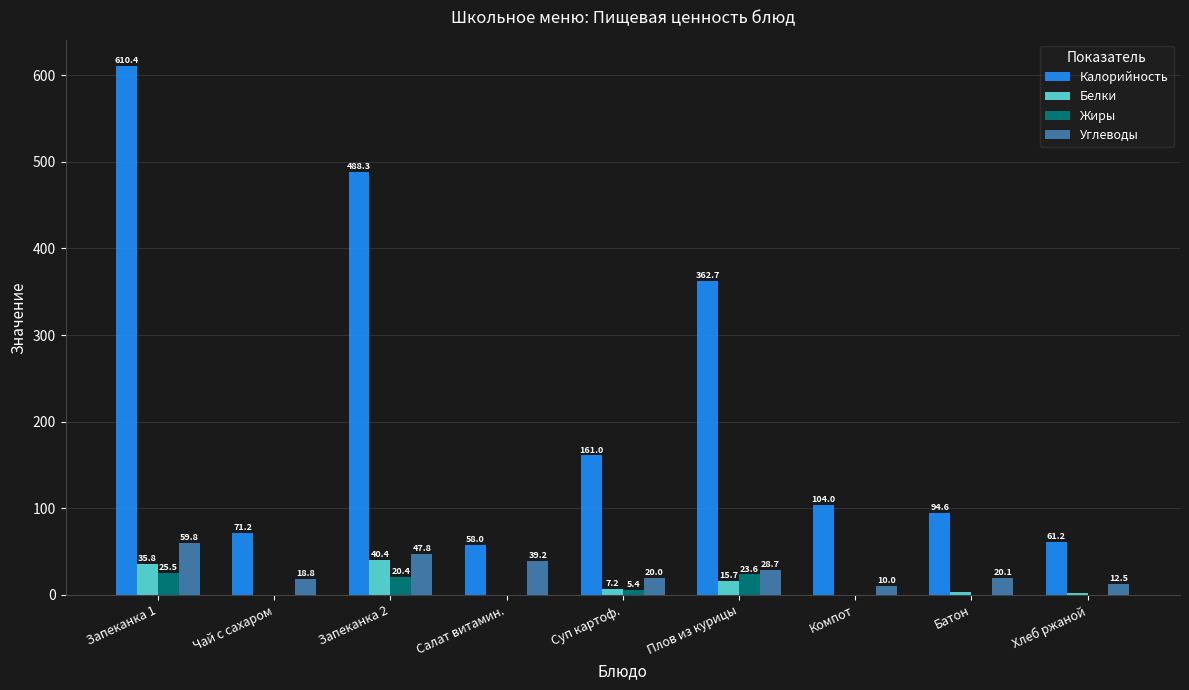

Are the bars grouped side by side (vs. stacked)?

Yes